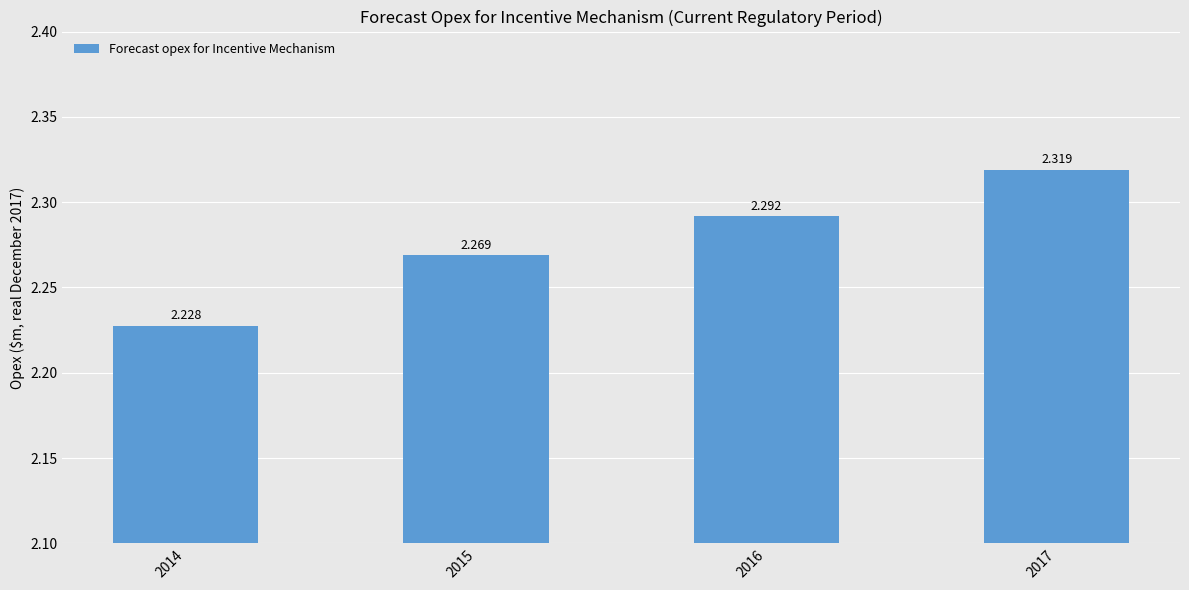

What is the sum of all values?

9.1